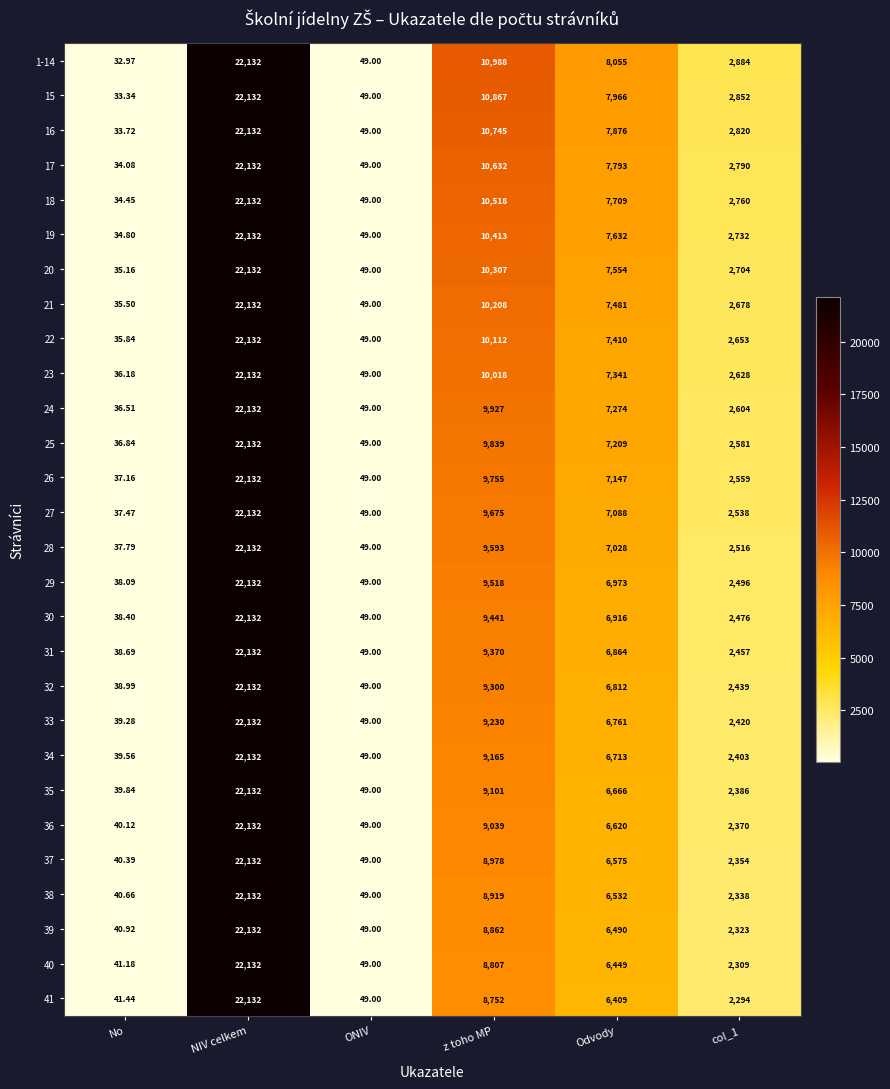

What is the maximum value shown in the chart?

22132.0